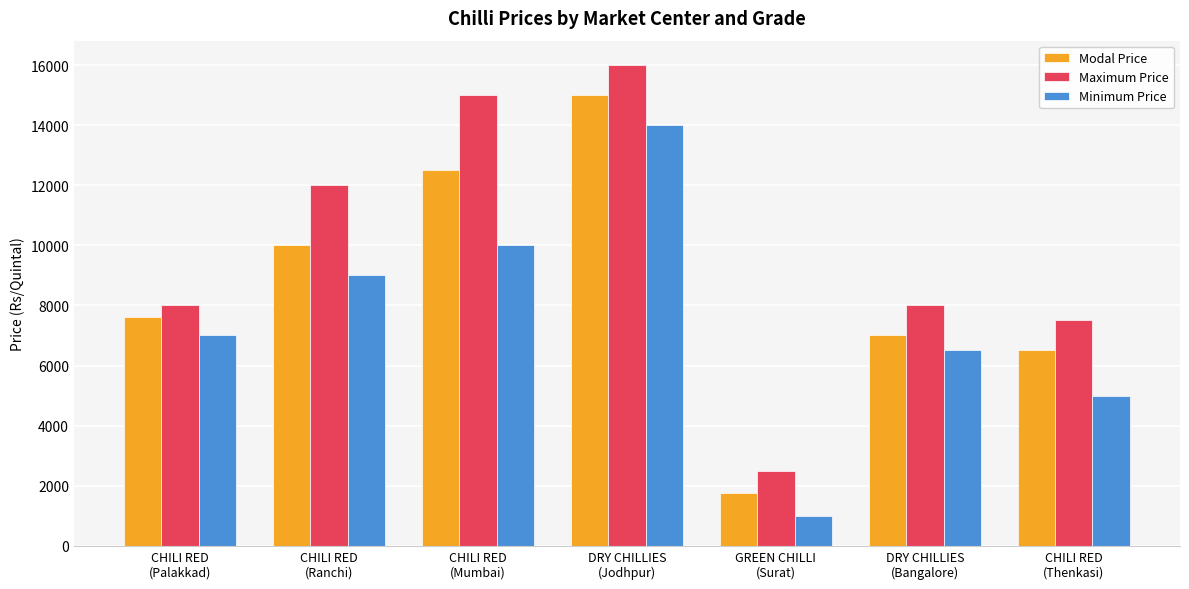

List the series in order of their overall mean, highest first.

Maximum Price, Modal Price, Minimum Price